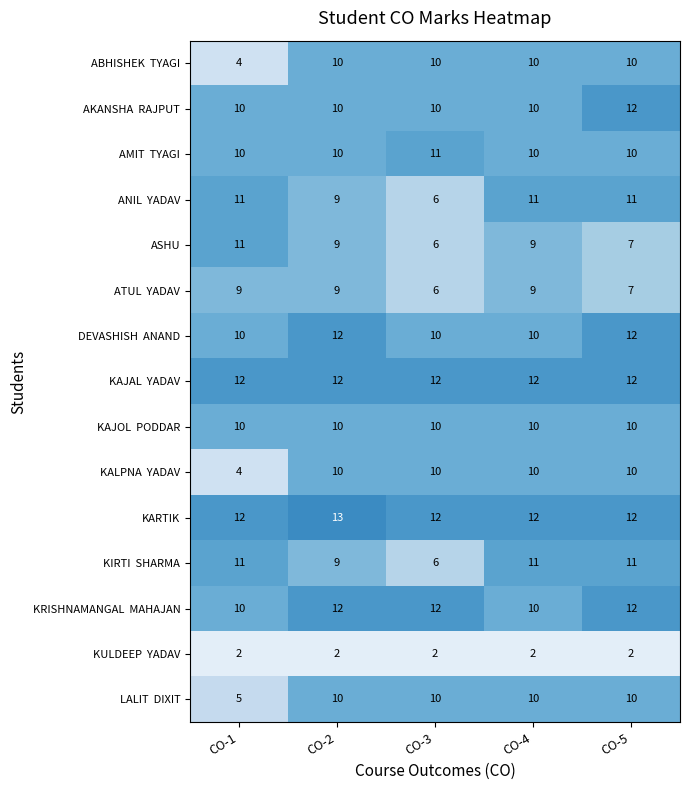

The value of KARTIK at CO-2 is 13. True or false?

True